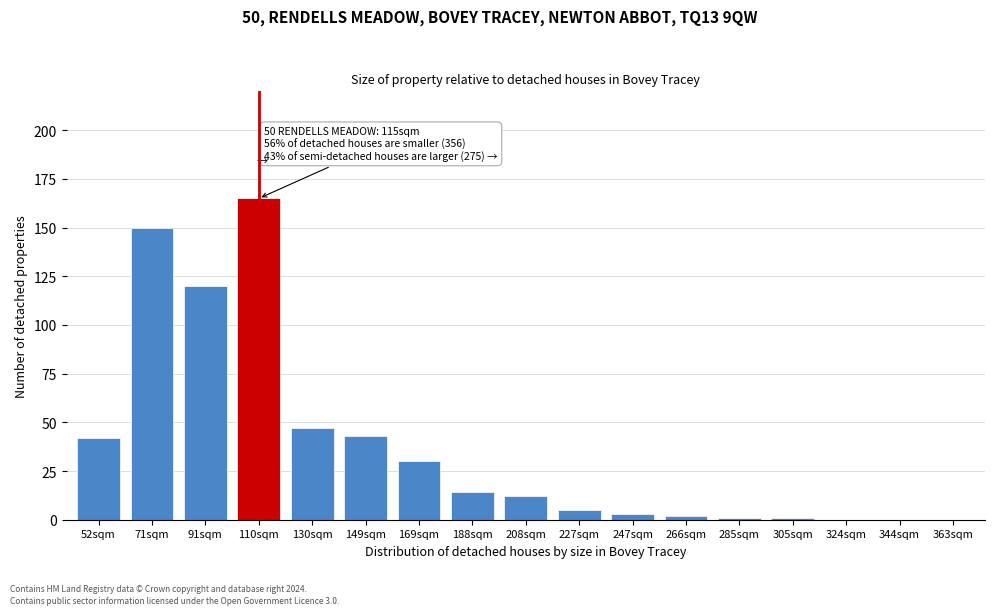

Reading left to right, extract all data points from this chart.

52sqm=42	71sqm=150	91sqm=120	110sqm=165	130sqm=47	149sqm=43	169sqm=30	188sqm=14	208sqm=12	227sqm=5	247sqm=3	266sqm=2	285sqm=1	305sqm=1	324sqm=0	344sqm=0	363sqm=0